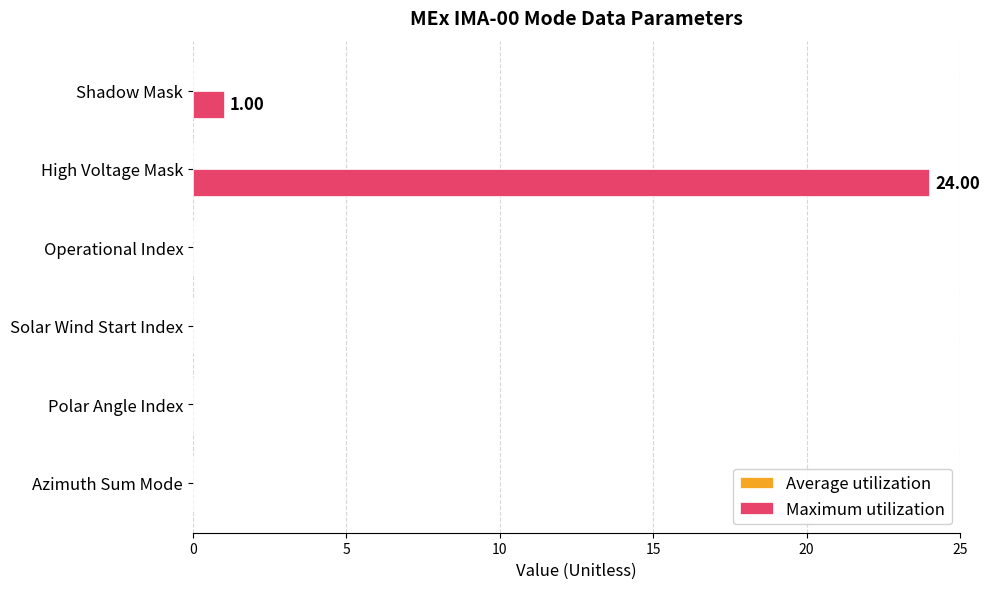

Are the bars horizontal?

Yes